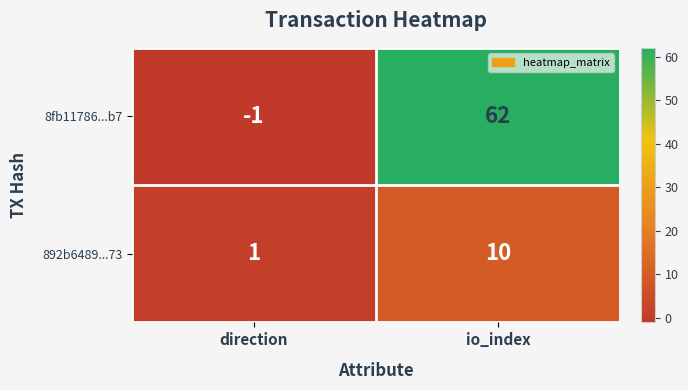

What is the greatest value displayed?

62